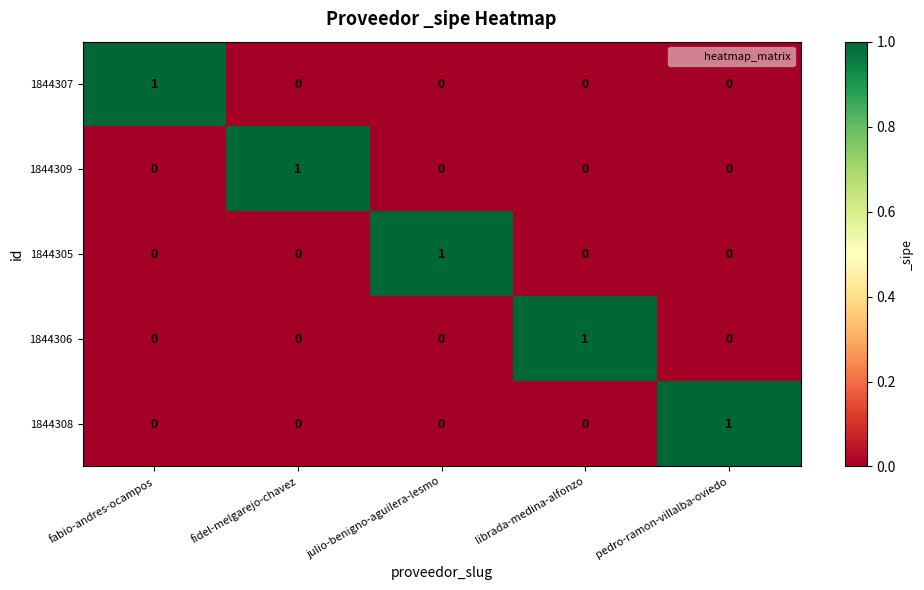

What is the difference between the highest and lowest values at julio-benigno-aguilera-lesmo?

1